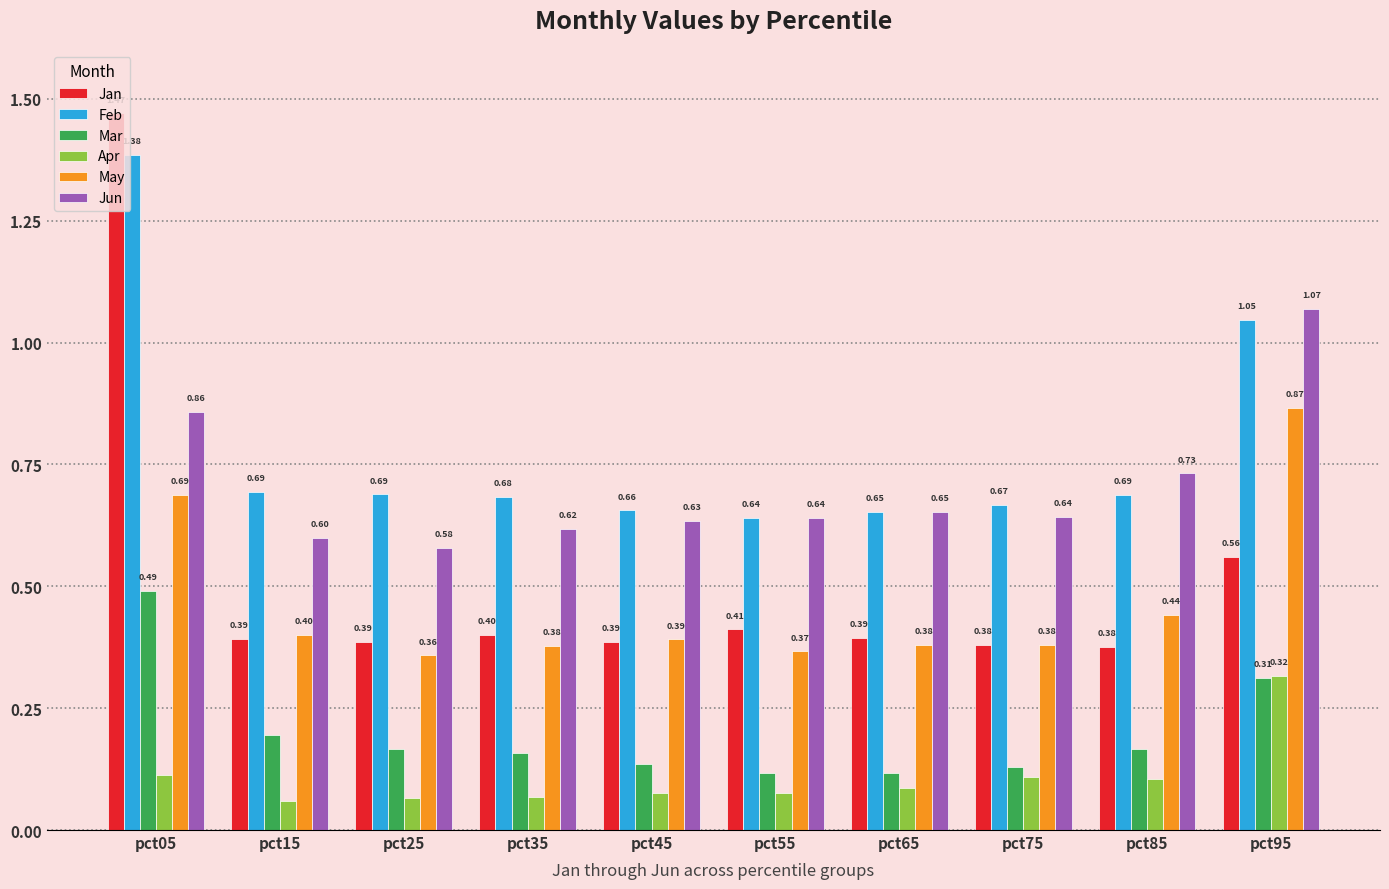

What are all the series names shown in the legend?

Jan, Feb, Mar, Apr, May, Jun